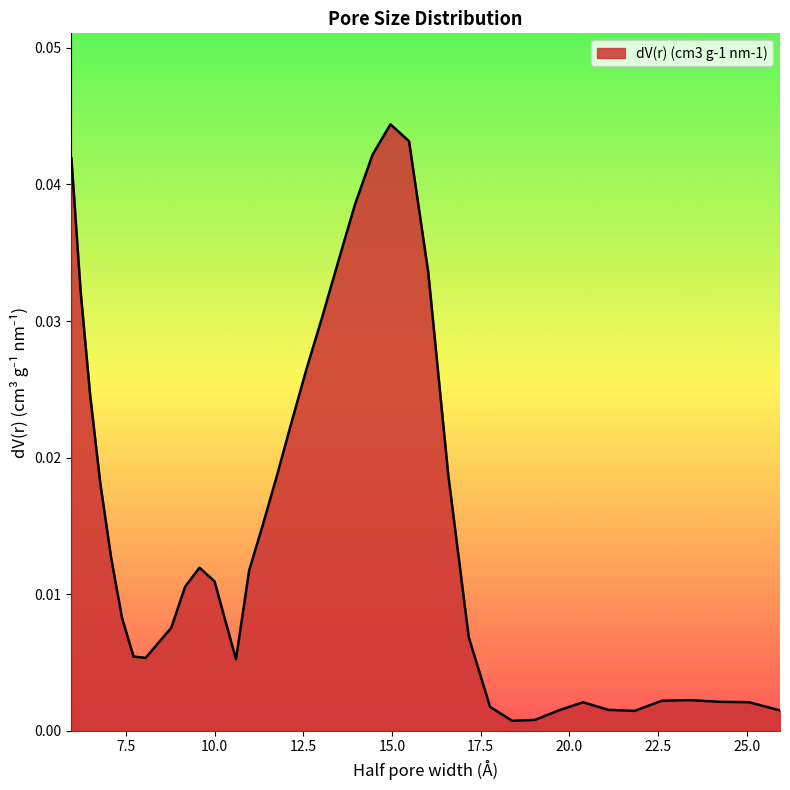

Rank the categories by value from highest to lowest.

14.9568, 15.4803, 14.451, 5.965, 13.9623, 13.4902, 16.0221, 6.225, 13.0339, 12.5932, 6.495, 12.1673, 16.5828, 11.7559, 6.78, 11.3583, 7.08, 9.575, 10.9742, 10.0, 9.17, 7.39, 8.78, 17.1632, 8.41, 7.715, 8.055, 10.6032, 23.3918, 22.6007, 24.2104, 25.0578, 20.3846, 17.764, 21.098, 25.935, 19.6952, 21.8365, 19.0292, 18.3857